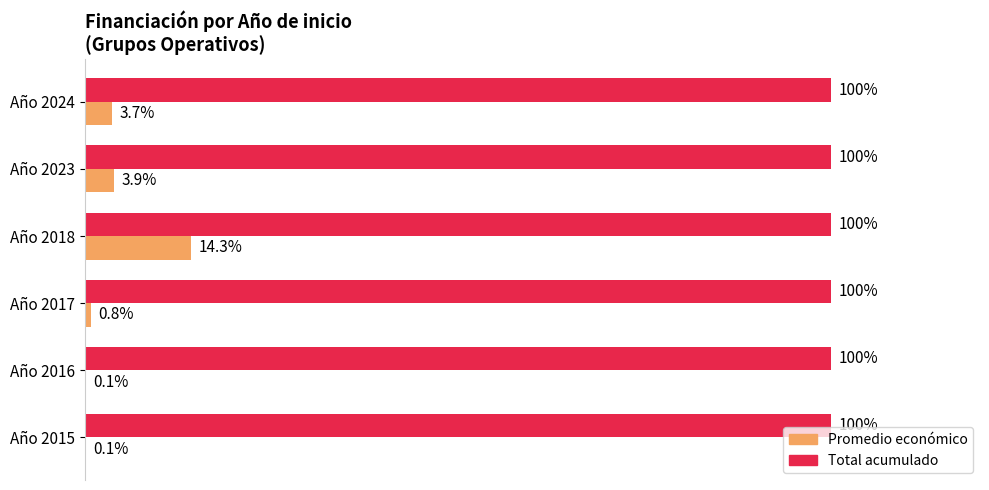

At which category is the sum across all series the highest?

Año 2018